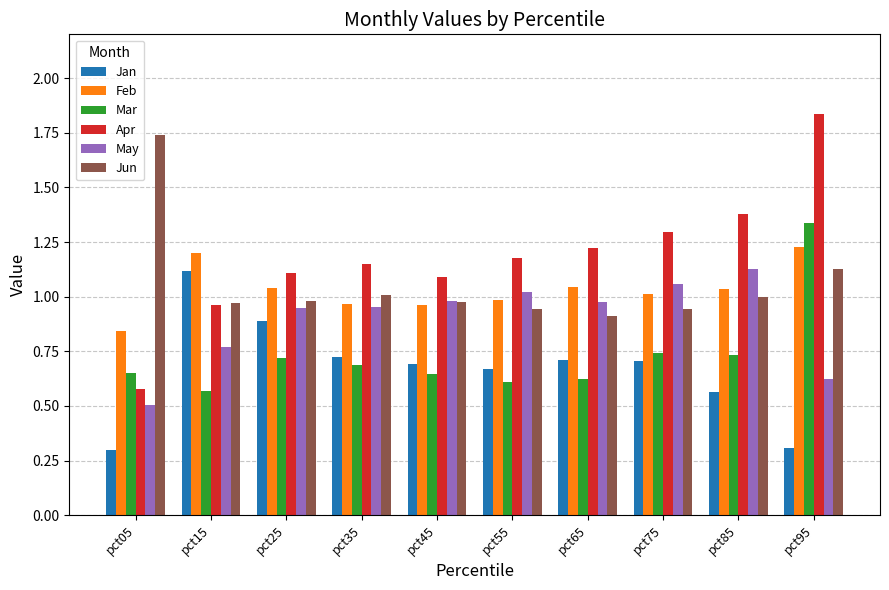

Is the value of May at pct55 greater than the value of Mar at pct45?

Yes